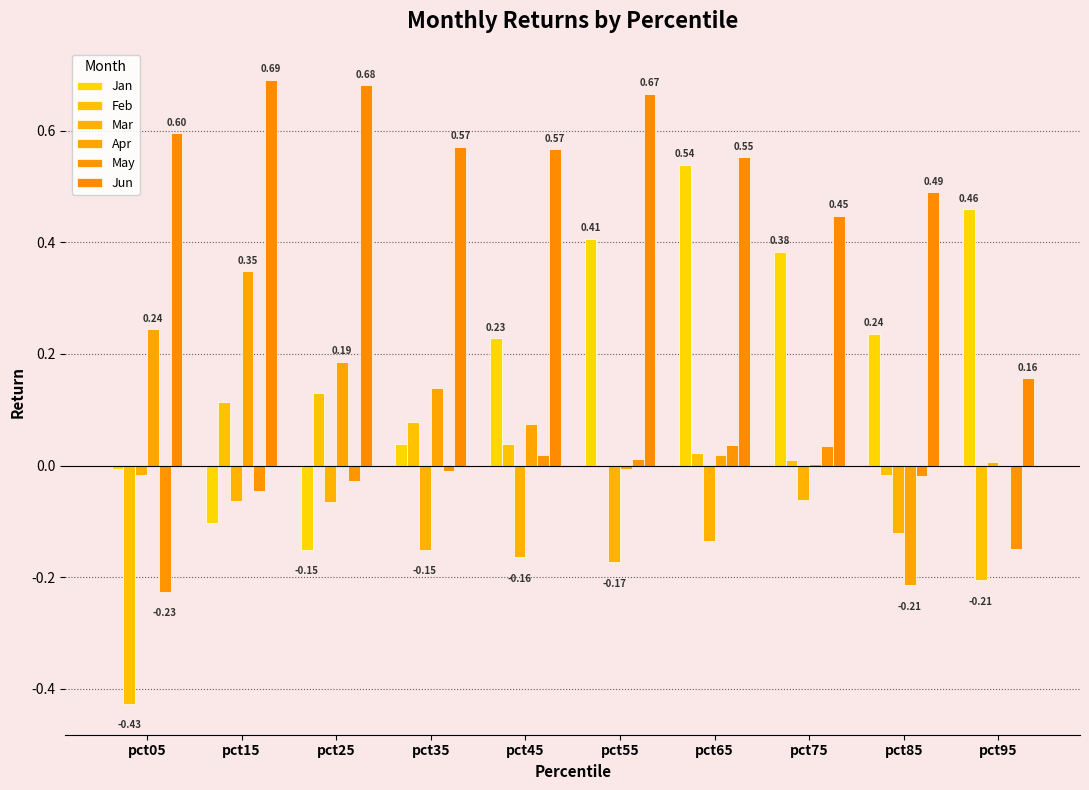

Does the chart contain stacked bars?

No